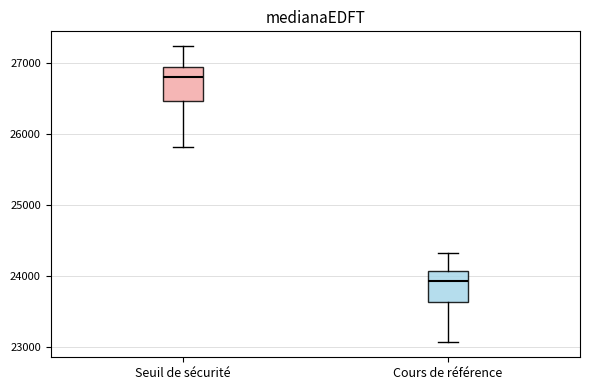

Where is the upper edge of the box for Seuil de sécurité on the y-axis? The values are not printed on the chart, so give them approximately, as read against the axis.

27000